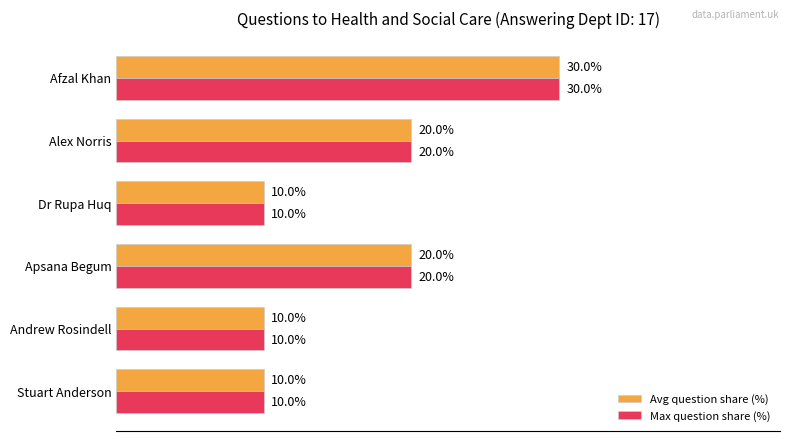

Is the value of Avg question share (%) at Apsana Begum greater than the value of Max question share (%) at Afzal Khan?

No